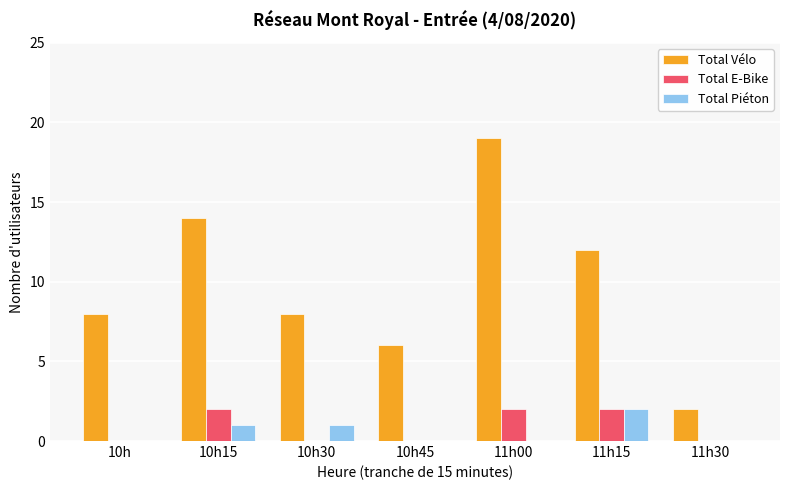

Which series changed the most between 10h30 and 11h30?

Total Vélo